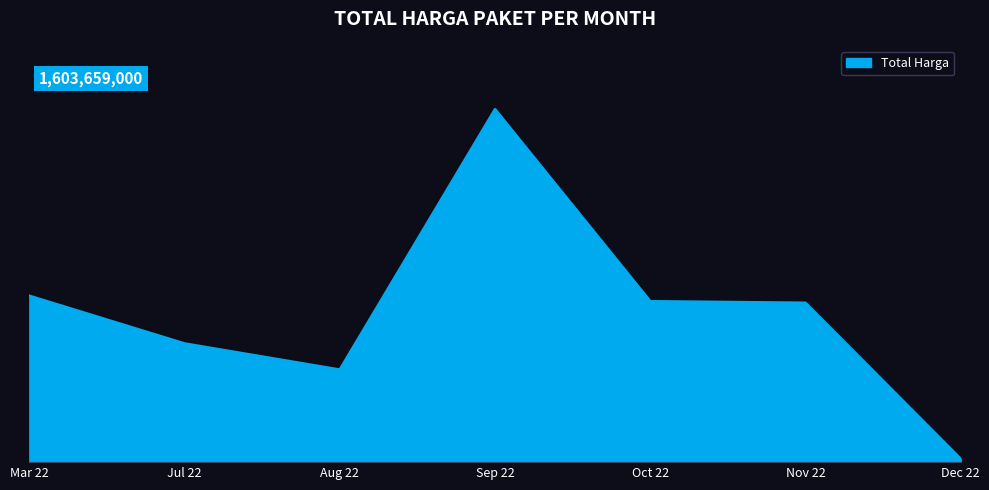

Is this an area chart (filled region under the line)?

Yes